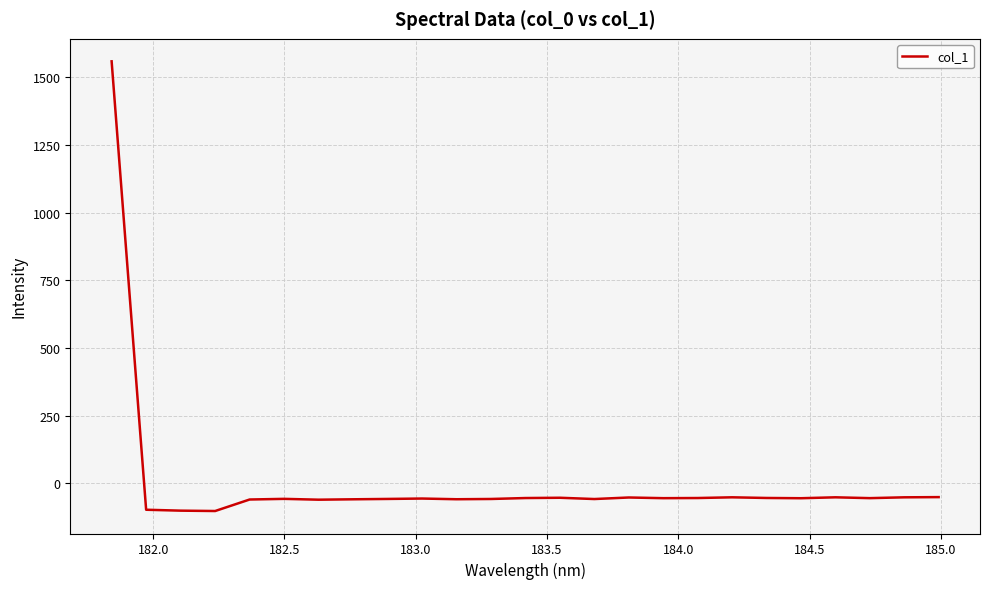

What is the minimum value shown in the chart?

-102.2